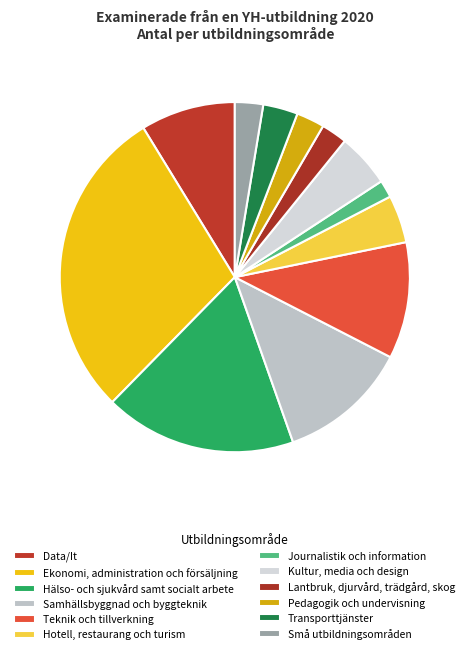

How much of the chart is everything except Journalistik och information?

98.4%